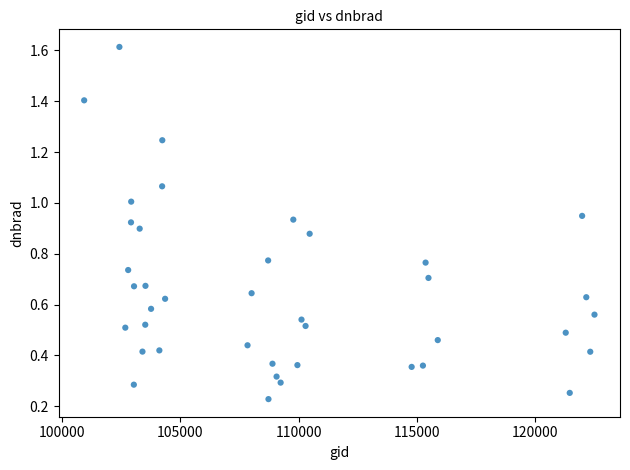

What is the range of Y values (max minus min)?

1.4